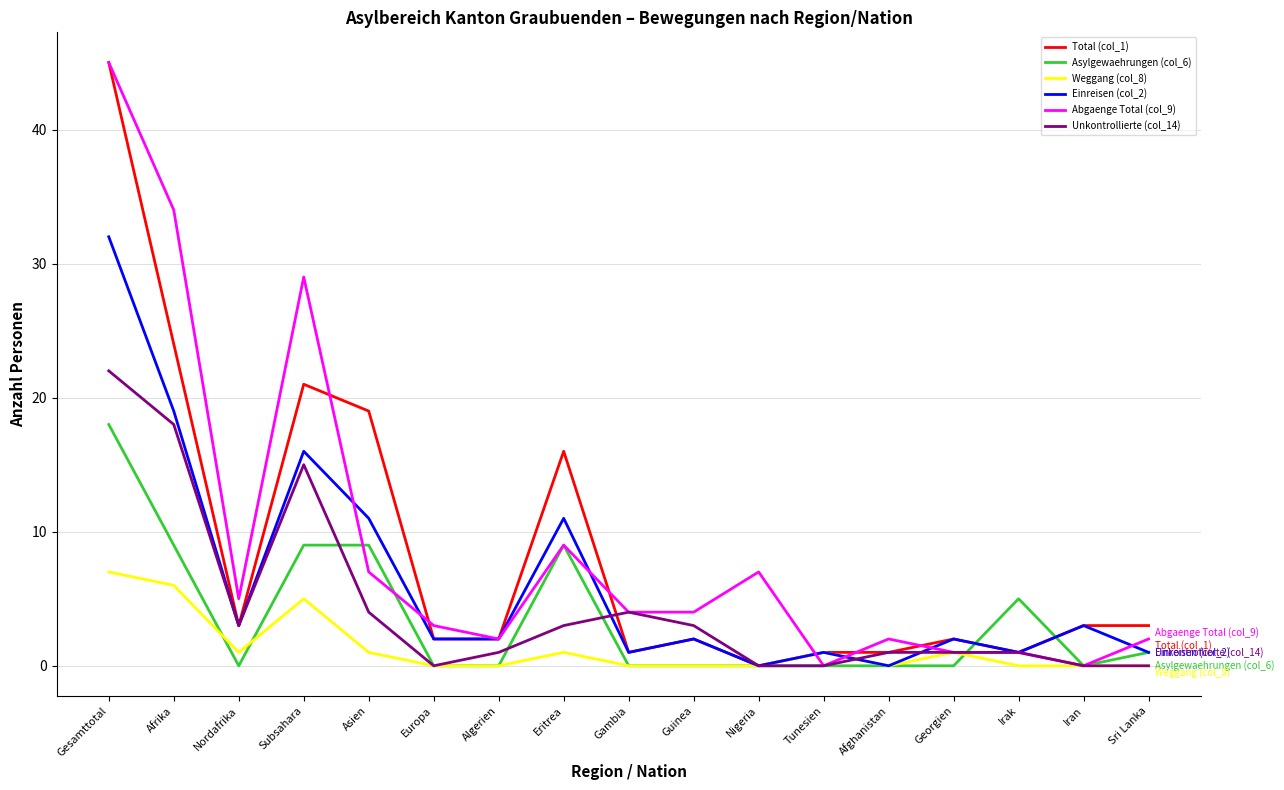

Does the chart have visible grid lines?

Yes